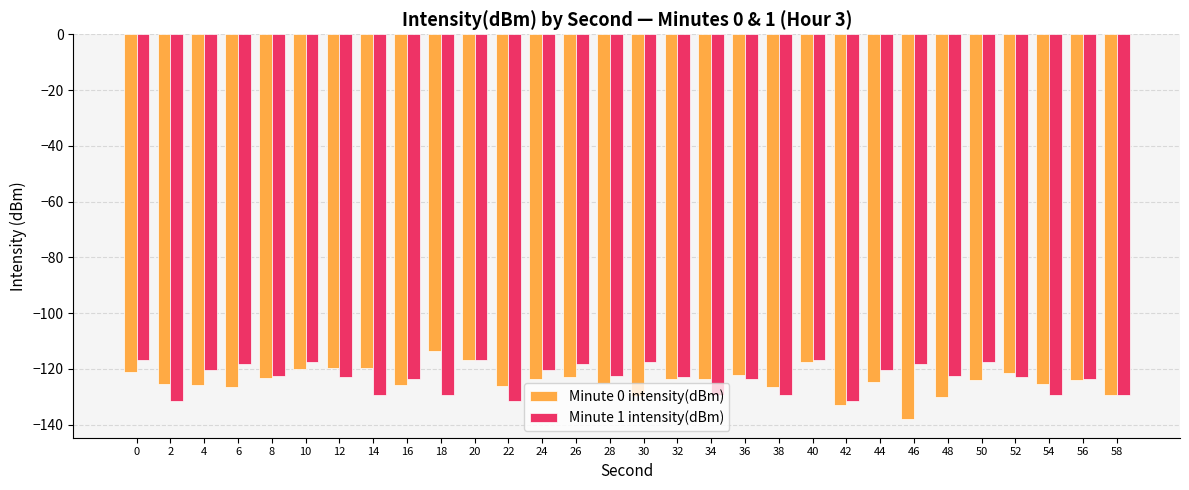

What is the spread (max minus min) of values at 24?

3.1